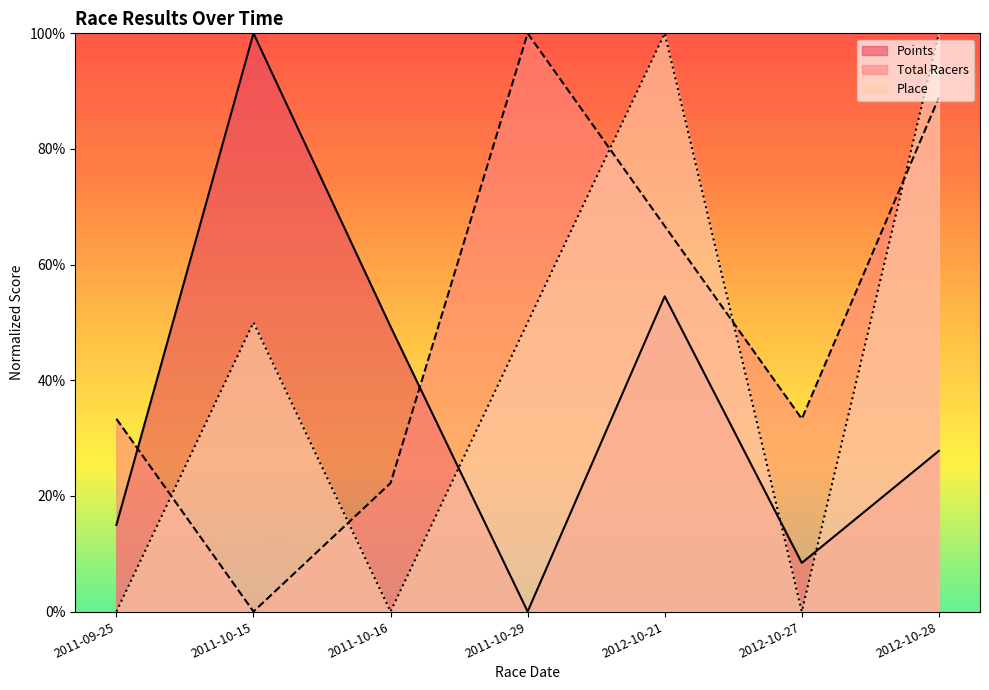

At which label is Place closest to 50?

2011-10-15